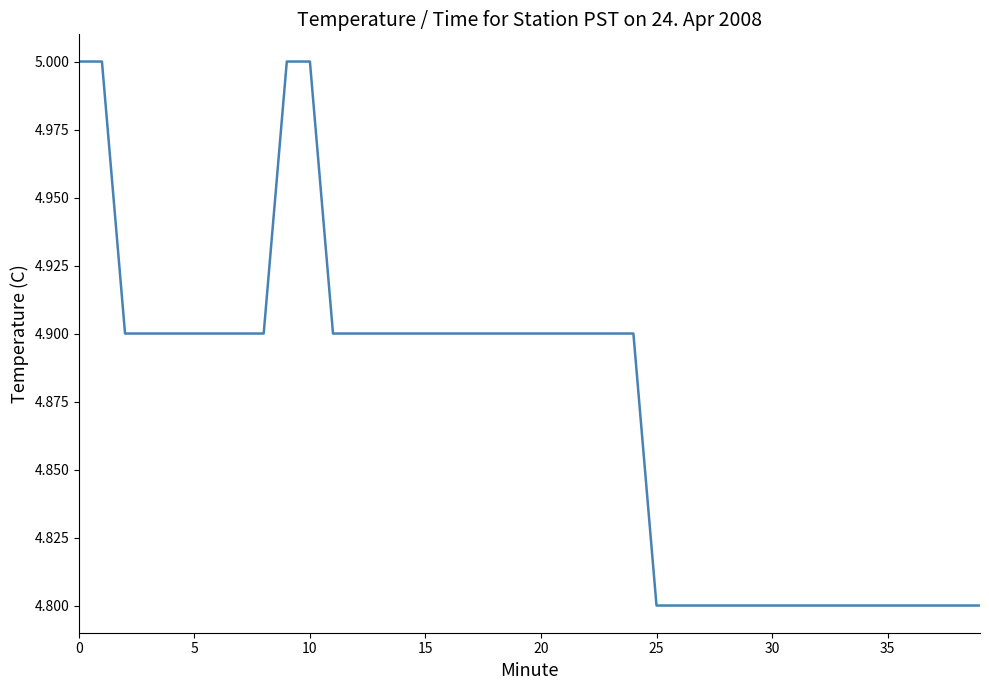

What is the greatest value displayed?

5.0